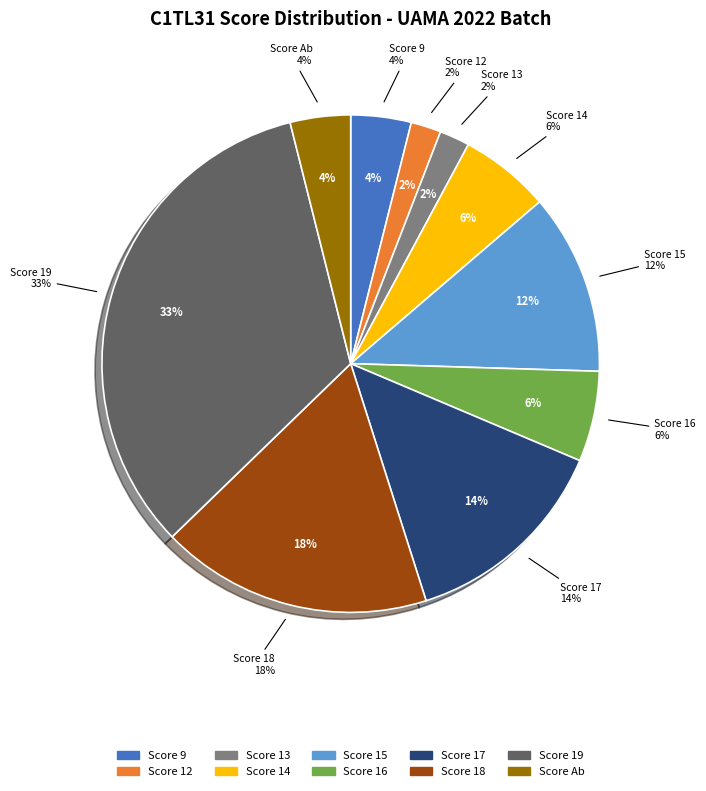

Is it true that 9 is 1% of the pie?

False